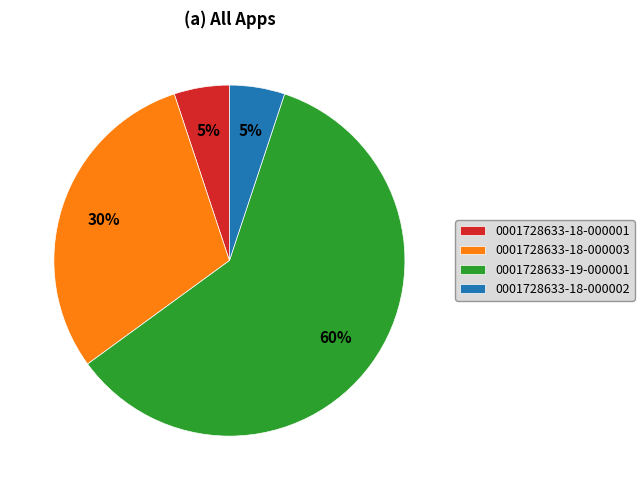

Between 0001728633-18-000003 and 0001728633-19-000001, which is larger?

0001728633-19-000001